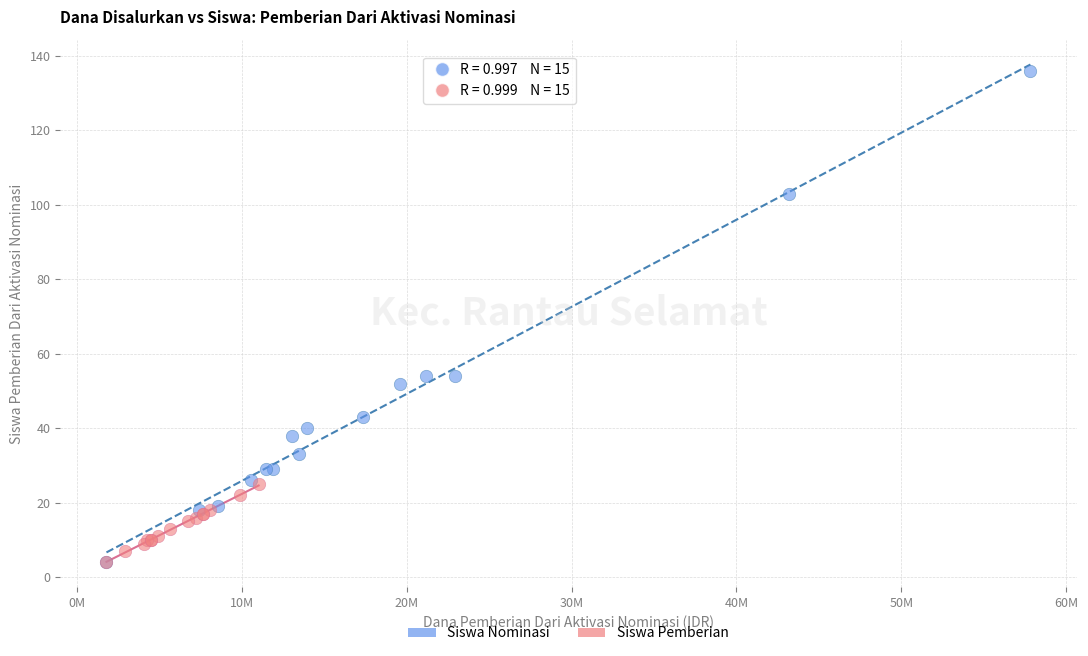

Which series contains the highest Y value?

Siswa Nominasi